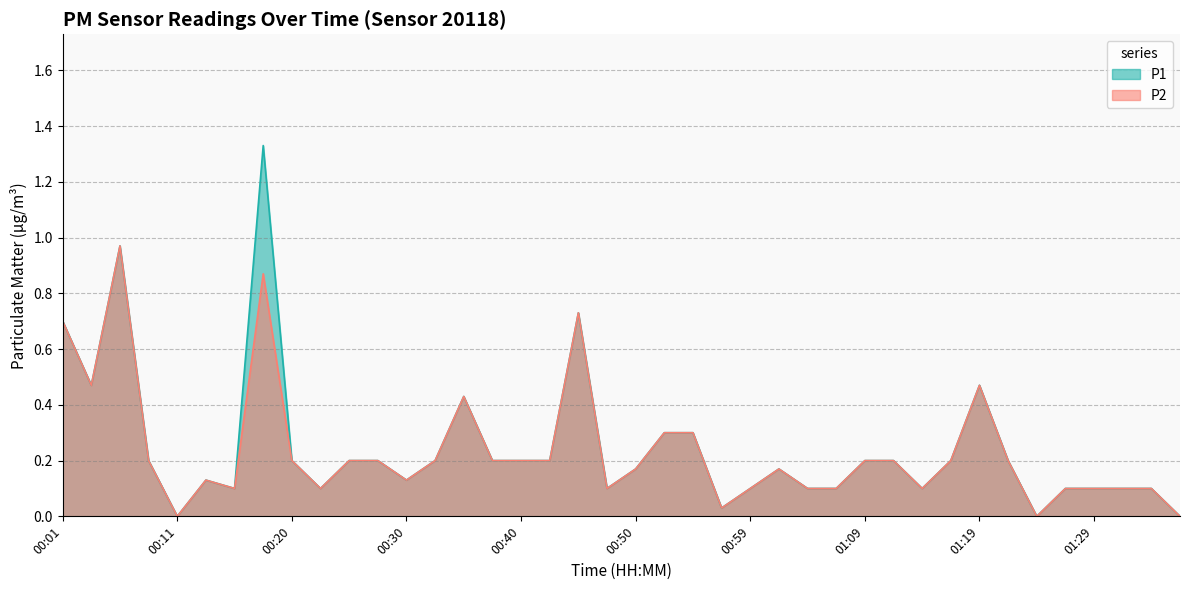

At which category is the sum across all series the highest?

00:18